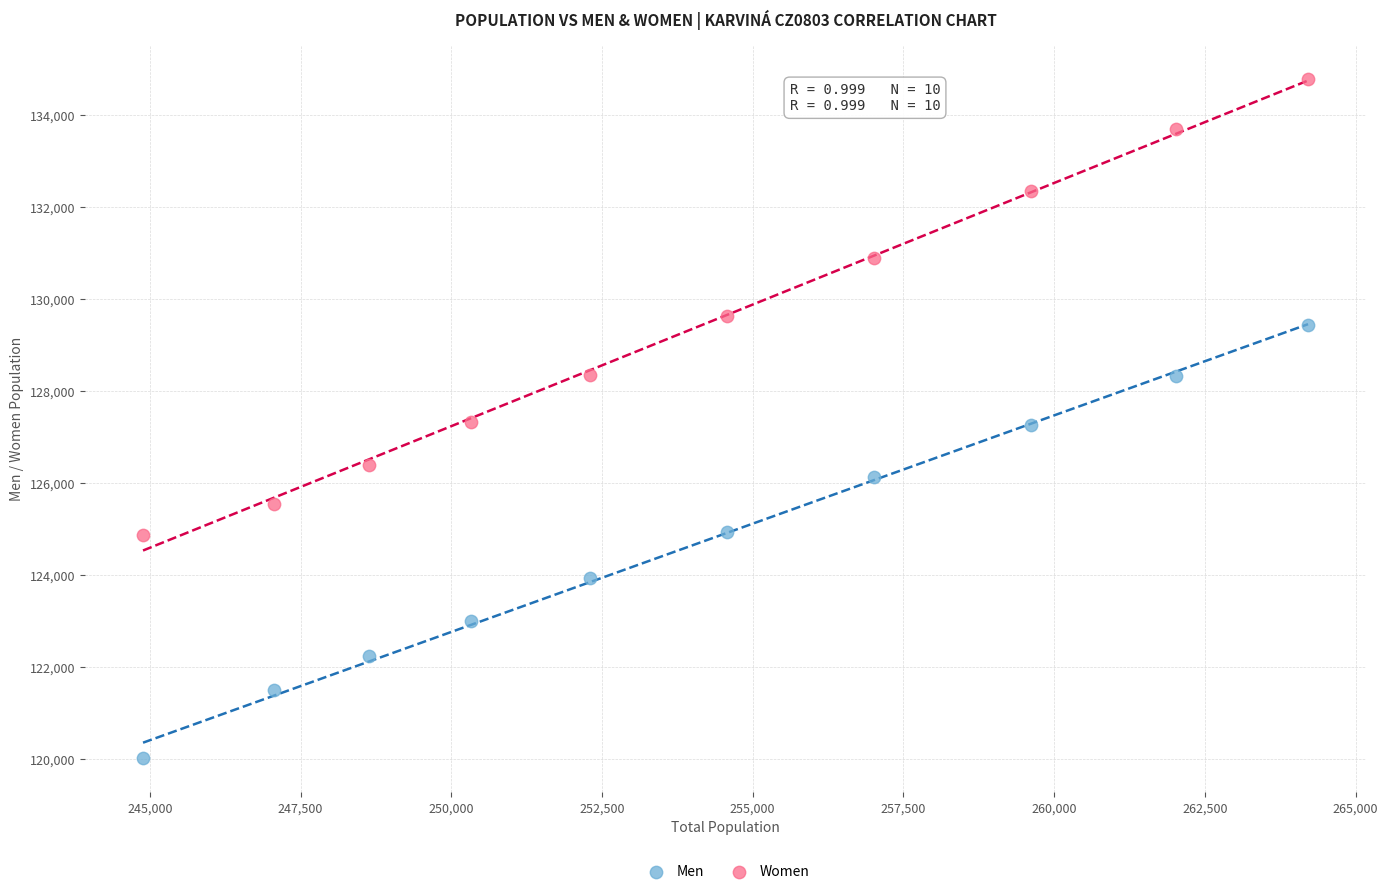

Which series contains the lowest Y value?

Men